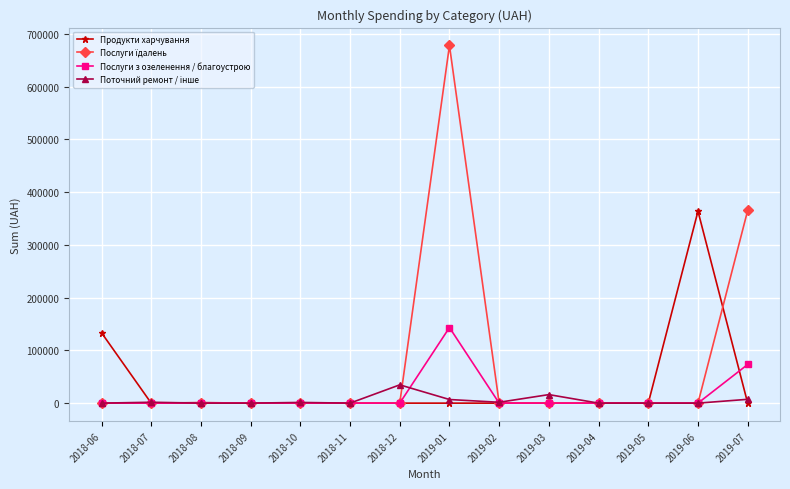

At which category is the sum across all series the highest?

2019-01